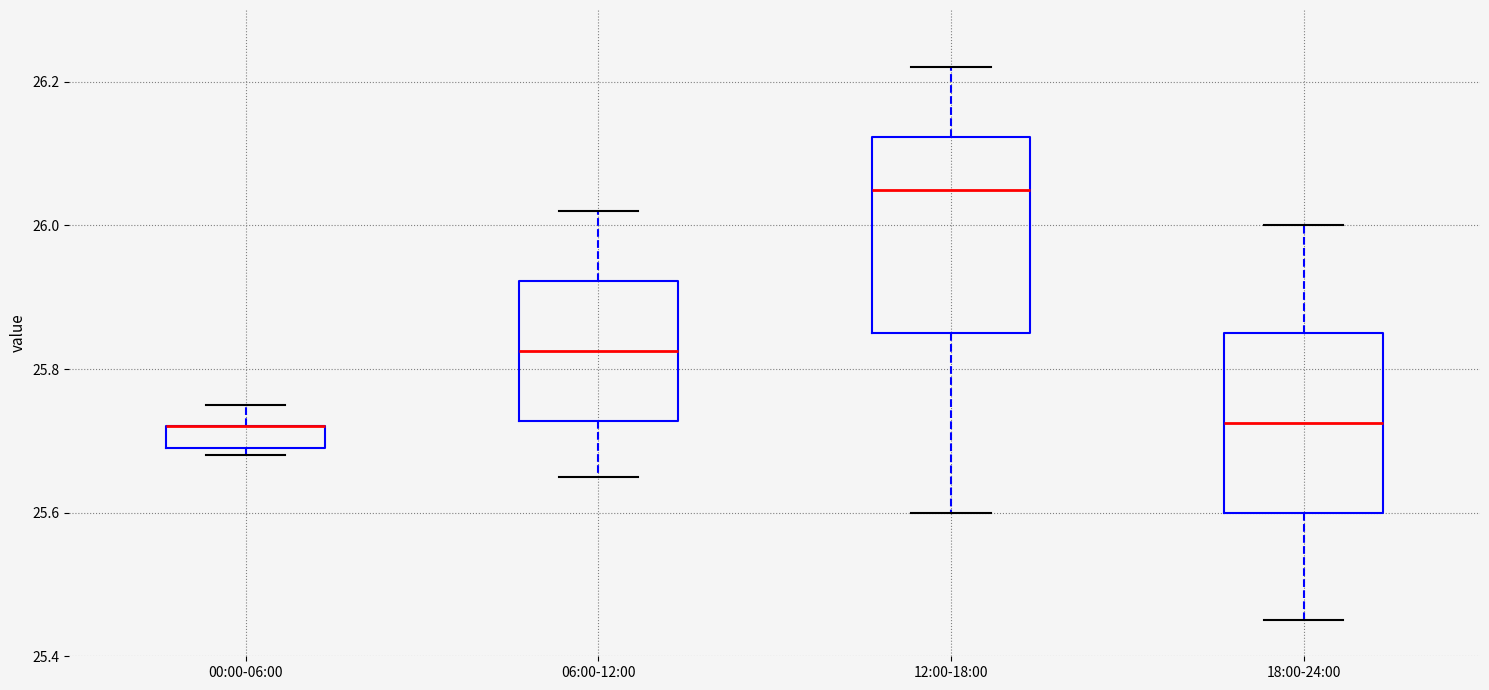

Where does the upper whisker of the box for 06:00-12:00 end on the y-axis? The values are not printed on the chart, so give them approximately, as read against the axis.

26.02